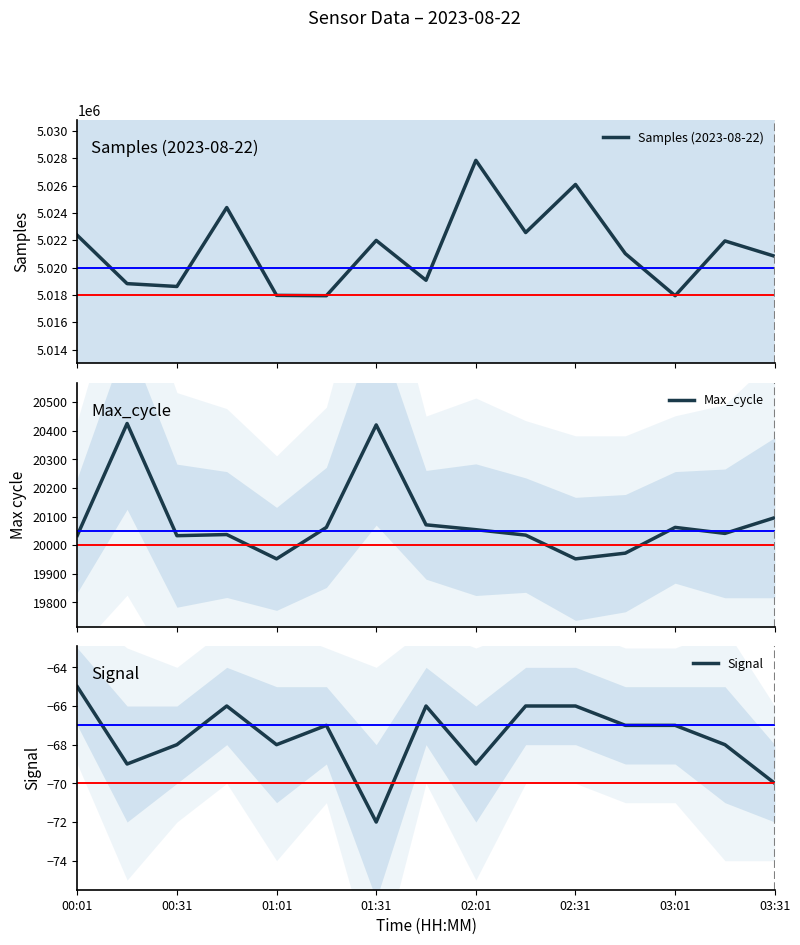

True or false: Signal has a value of -70 at 03:31.

True